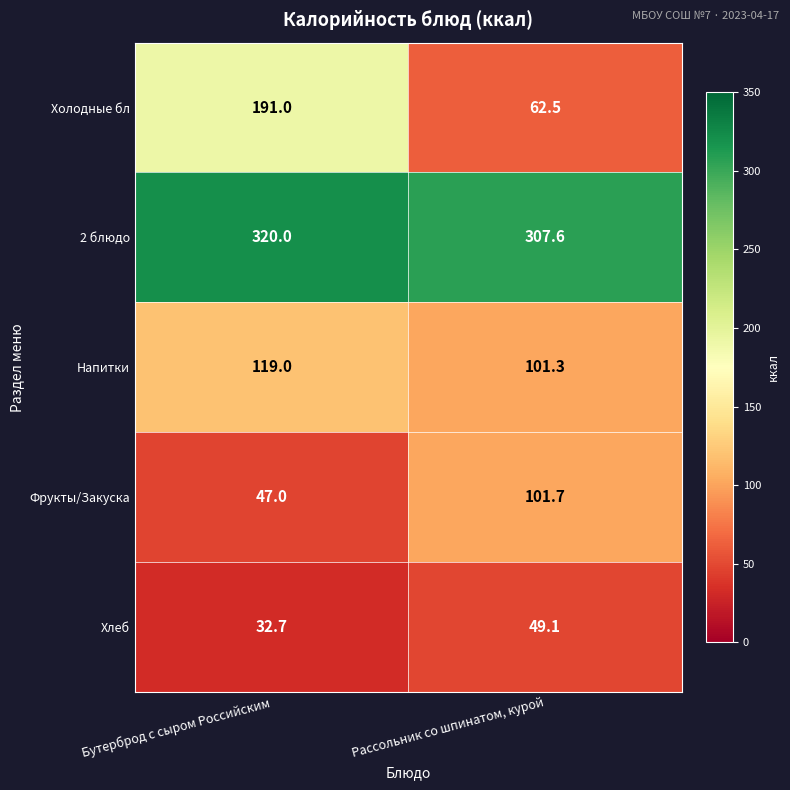

The 2 блюдо series shows 320.0 at Бутерброд с сыром Российским. True or false?

True